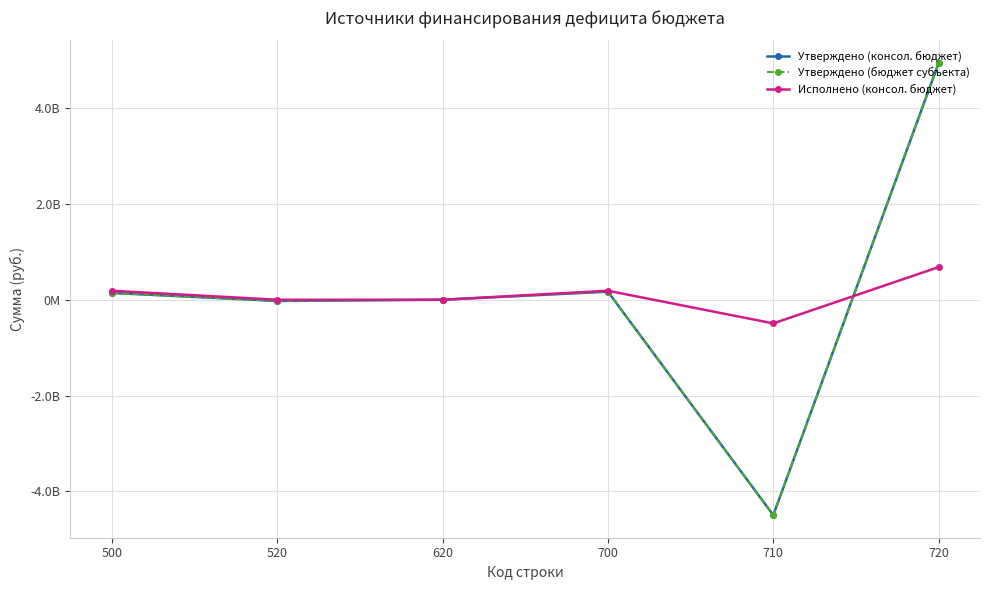

Does the chart have visible grid lines?

Yes